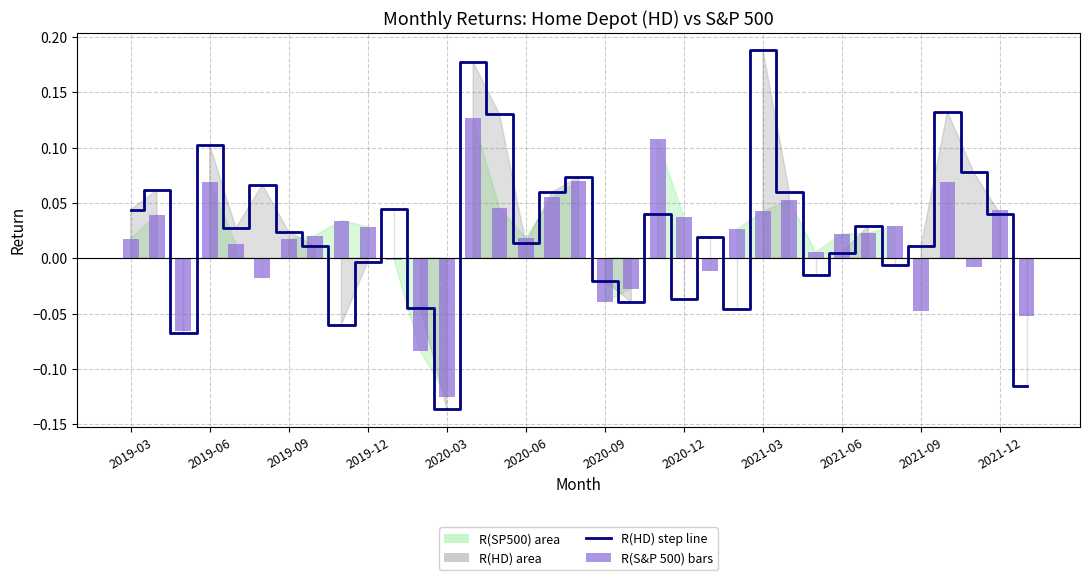

How many positive values does the R(S&P 500) monthly return series have?

24